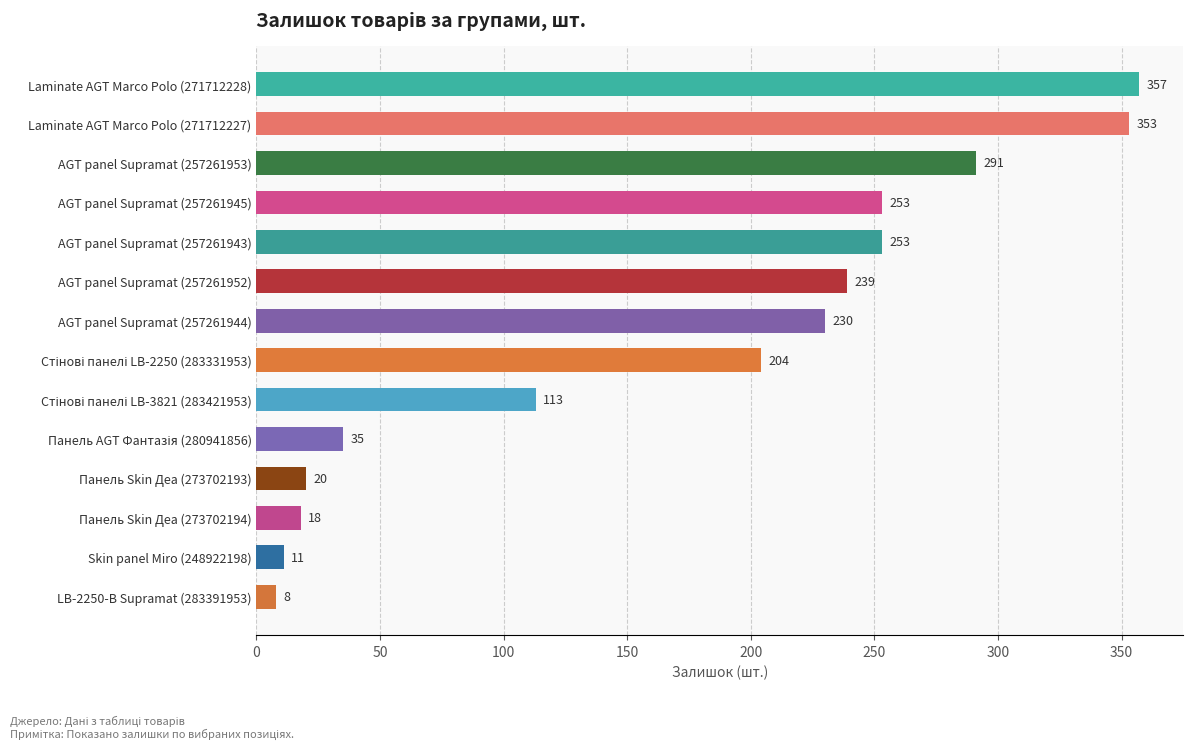

What is the maximum value shown in the chart?

357